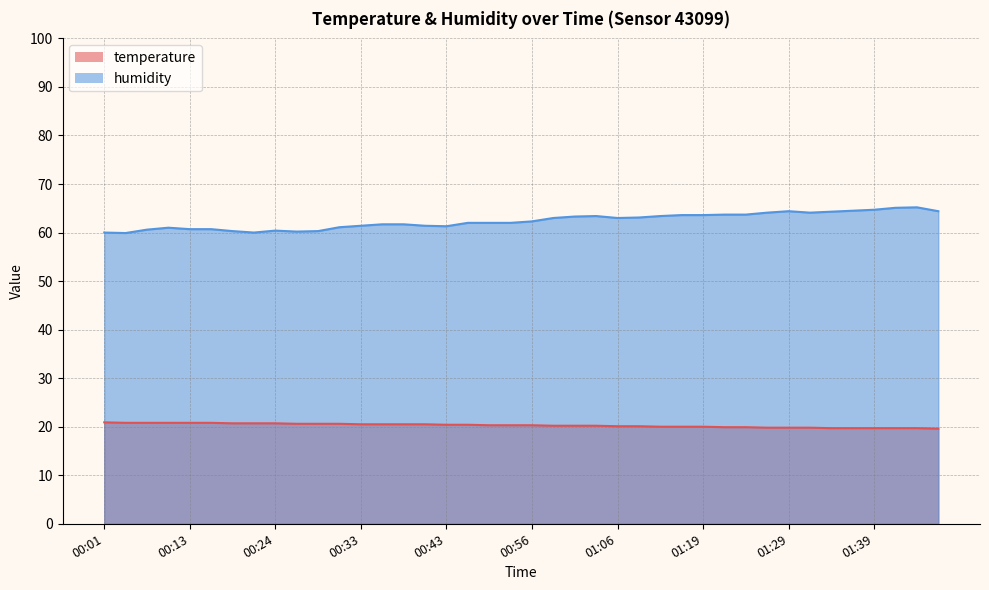

The value of temperature at 00:48 is 20.3. True or false?

True